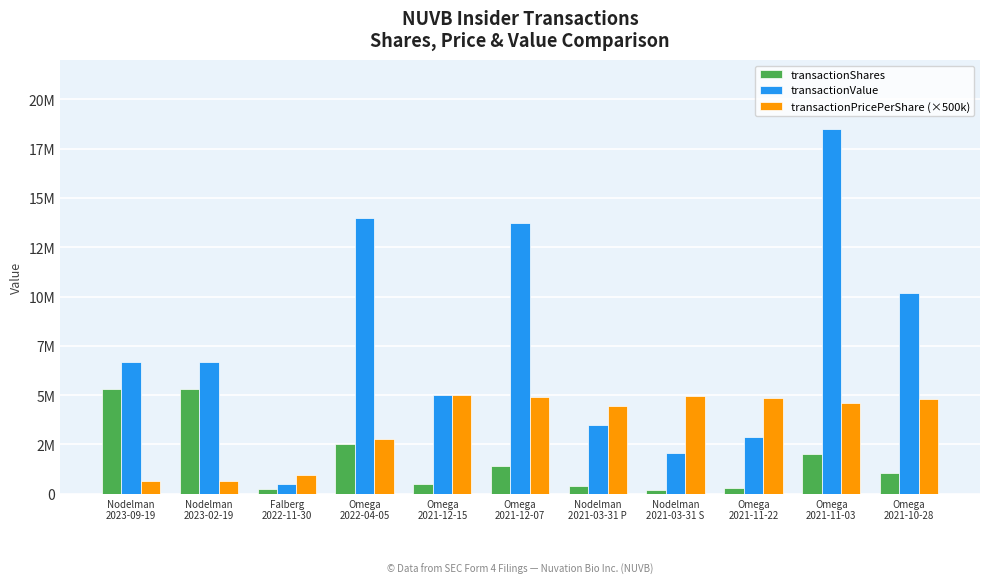

Does the chart contain any negative values?

No